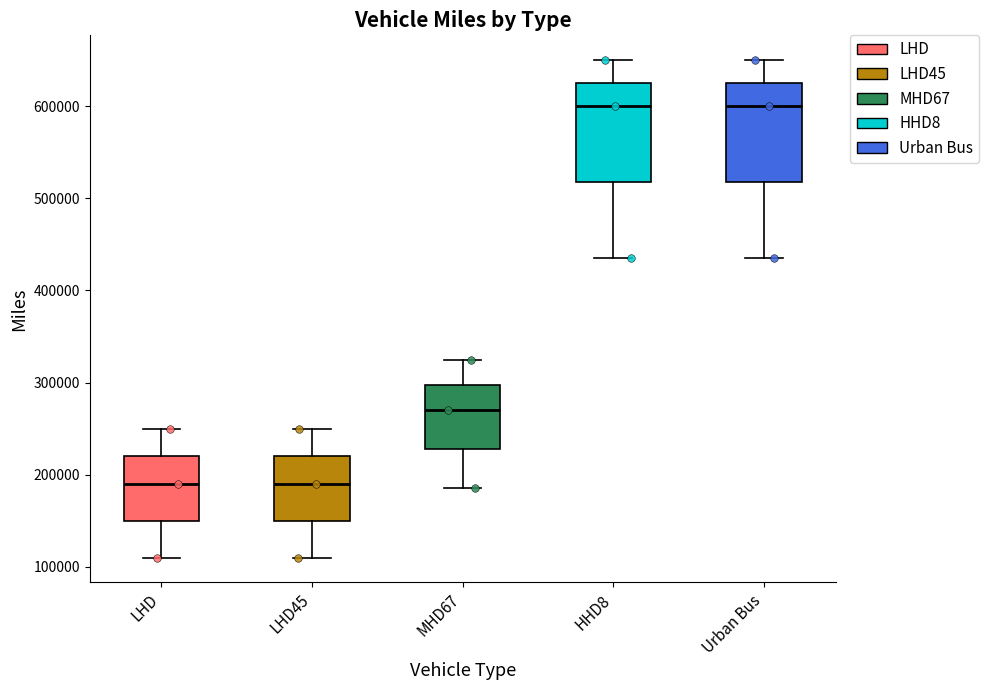

Reading left to right, transcribe this box plot: for each box, give where its median line is, the range the box spans, and where its two whiskers end, as read against the y-axis. The values are not printed on the chart, so give them approximately, as read against the axis.

LHD: median 190000, box 150000 to 220000, whiskers 110000 to 250000
LHD45: median 190000, box 150000 to 220000, whiskers 110000 to 250000
MHD67: median 270000, box 230000 to 300000, whiskers 190000 to 330000
HHD8: median 600000, box 520000 to 630000, whiskers 440000 to 650000
Urban Bus: median 600000, box 520000 to 630000, whiskers 440000 to 650000